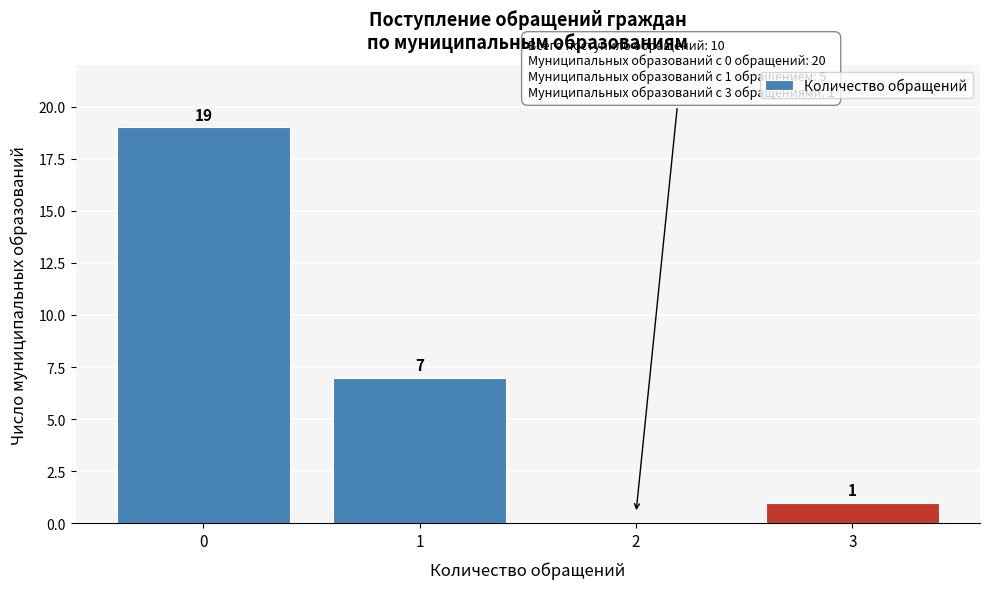

Reading left to right, extract all data points from this chart.

0=19	1=7	2=0	3=1